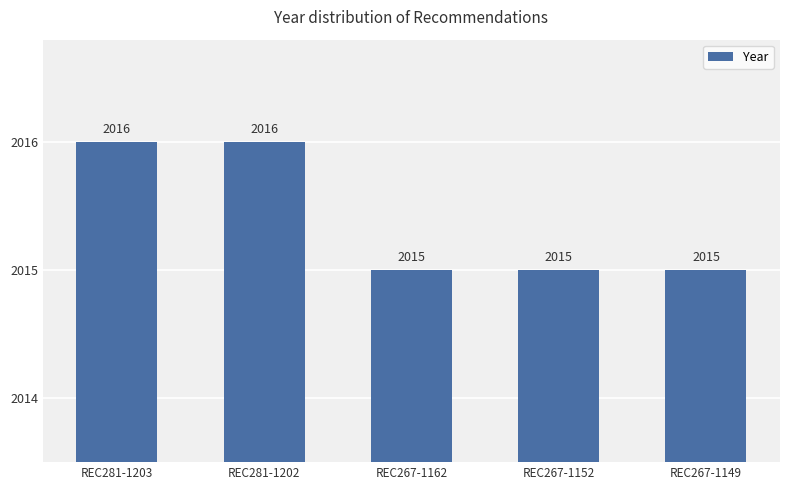

The value at REC267-1152 is 2015. True or false?

True